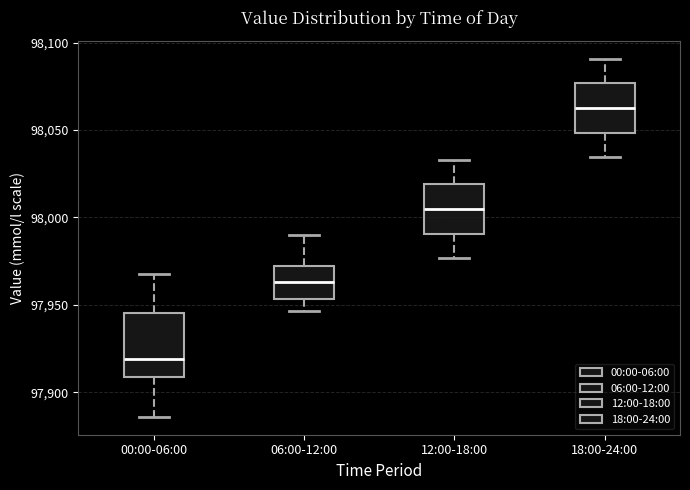

Where does the lower whisker of the box for 06:00-12:00 end on the y-axis? The values are not printed on the chart, so give them approximately, as read against the axis.

97945